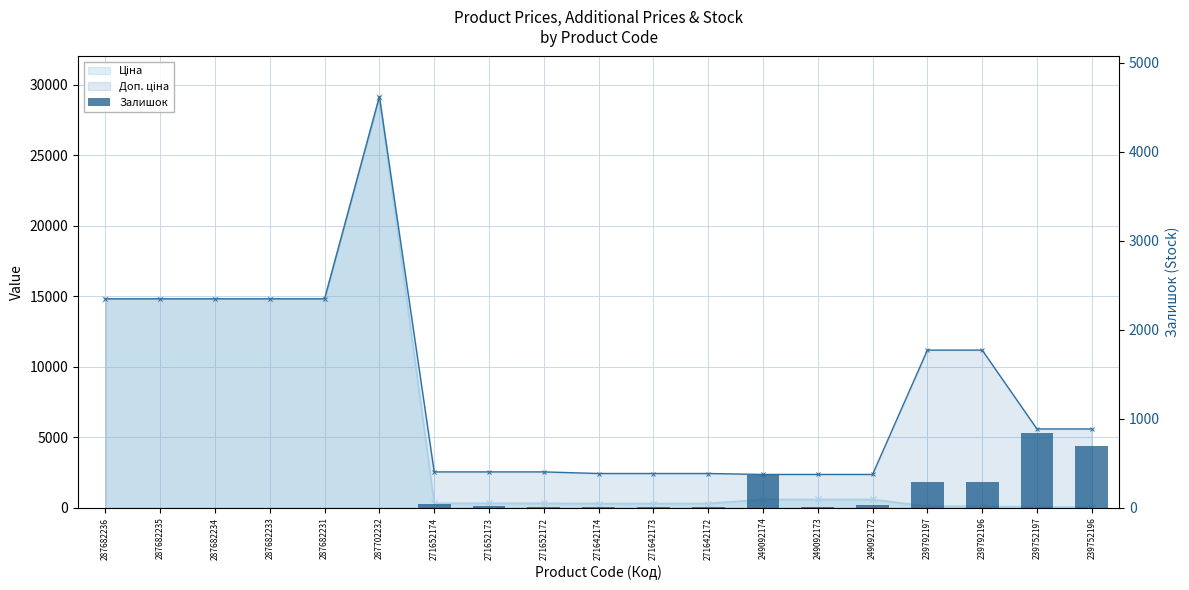

What position from the left is 287682231?

5